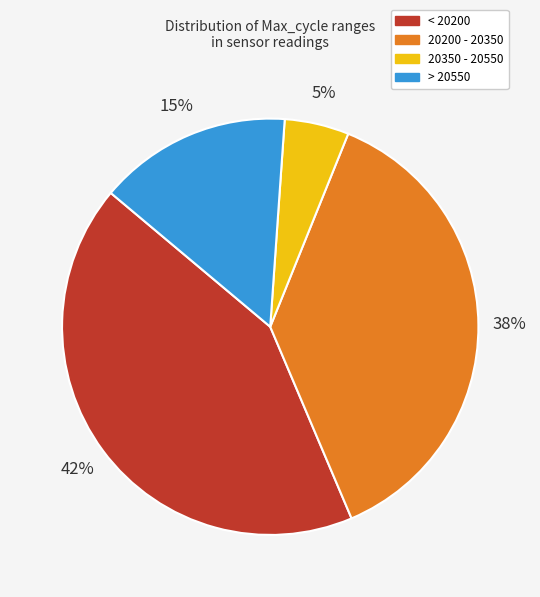

Is there any slice that represents more than half of the pie?

No